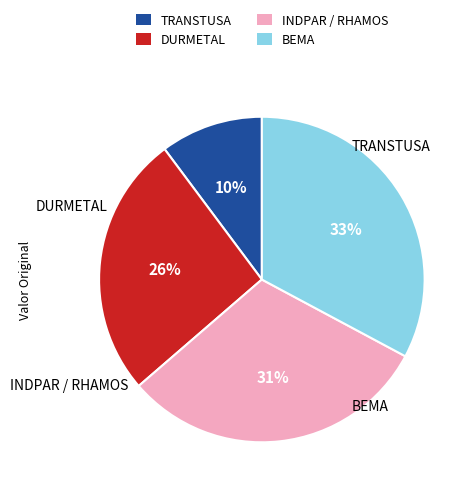

Do INDPAR / RHAMOS and BEMA together represent more than half of the pie?

Yes